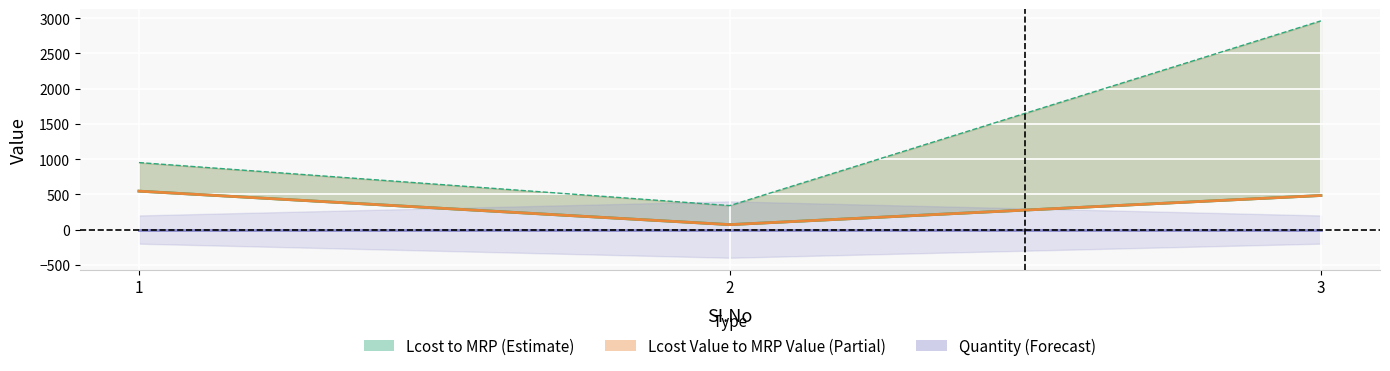

Which category has the lowest value in the Lcost Value series?

2